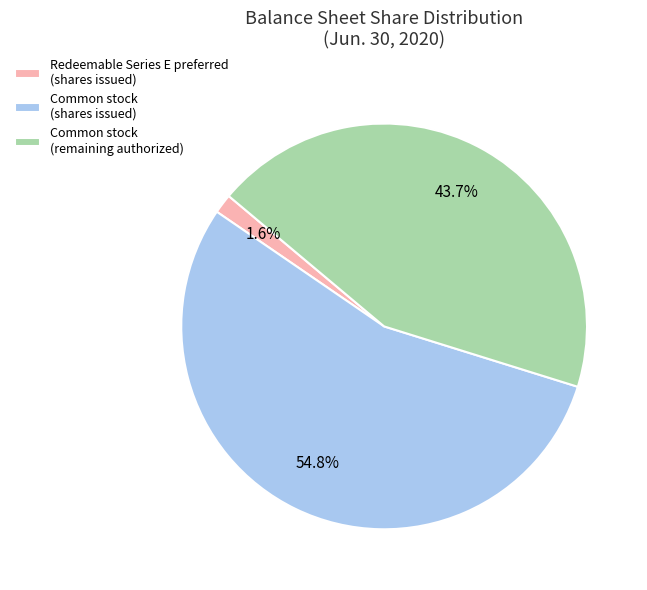

Does Common stock (remaining authorized) represent more than half of the total?

No